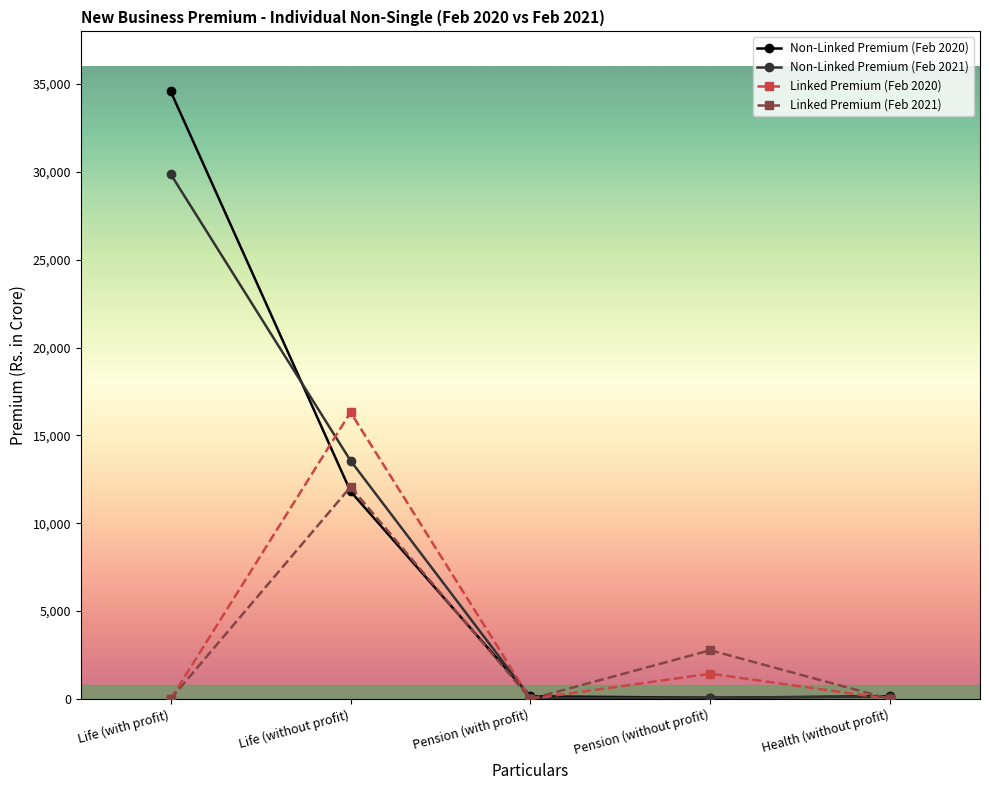

How many values in the Linked Premium (Feb 2020) series exceed 0?

2